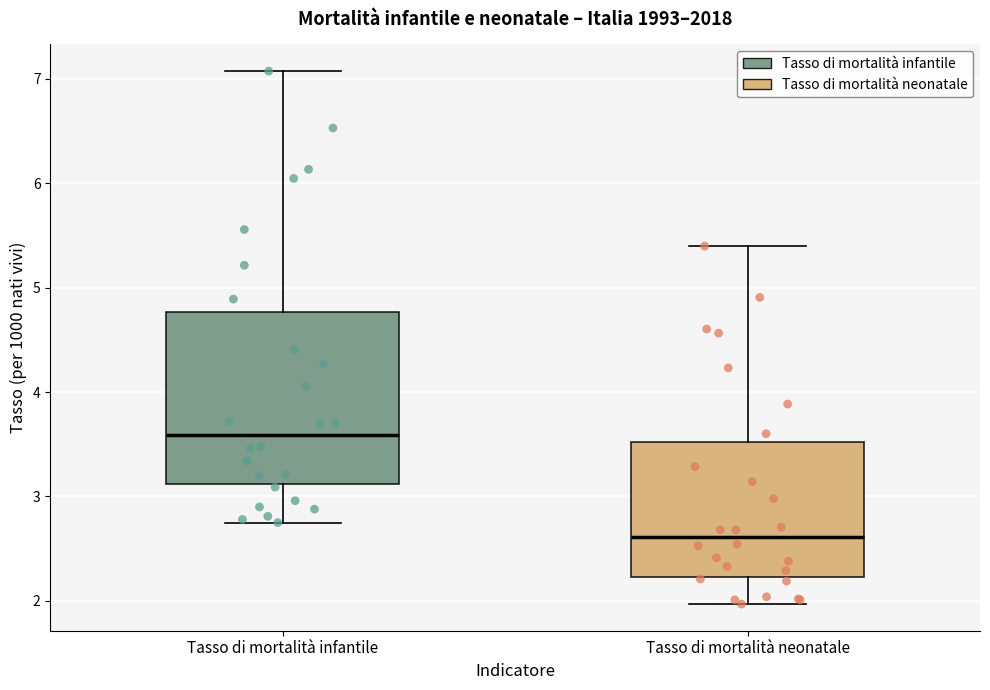

Where does the upper whisker of the box for Tasso di mortalità neonatale end on the y-axis? The values are not printed on the chart, so give them approximately, as read against the axis.

5.4